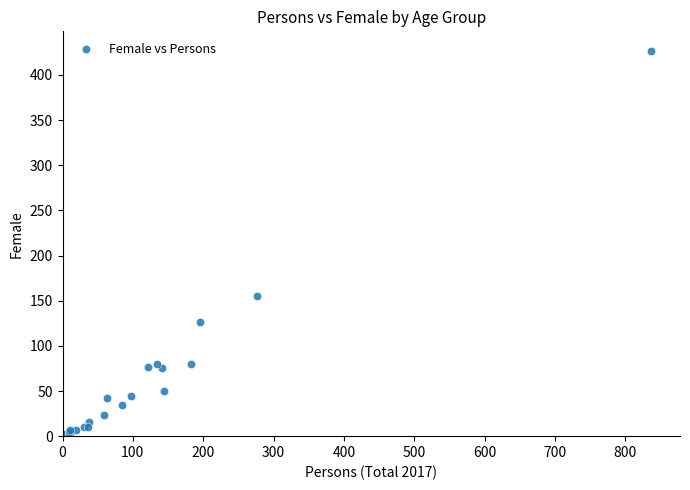

What Y value in the scatter plot is closest to 213?

155